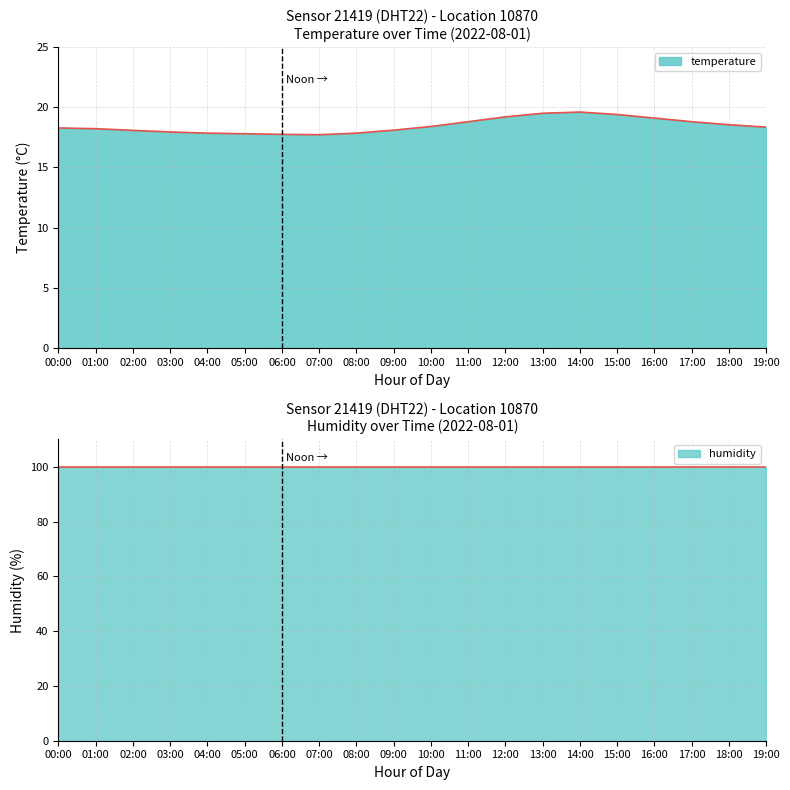

True or false: the data shows 29.4 at 18:00.

False